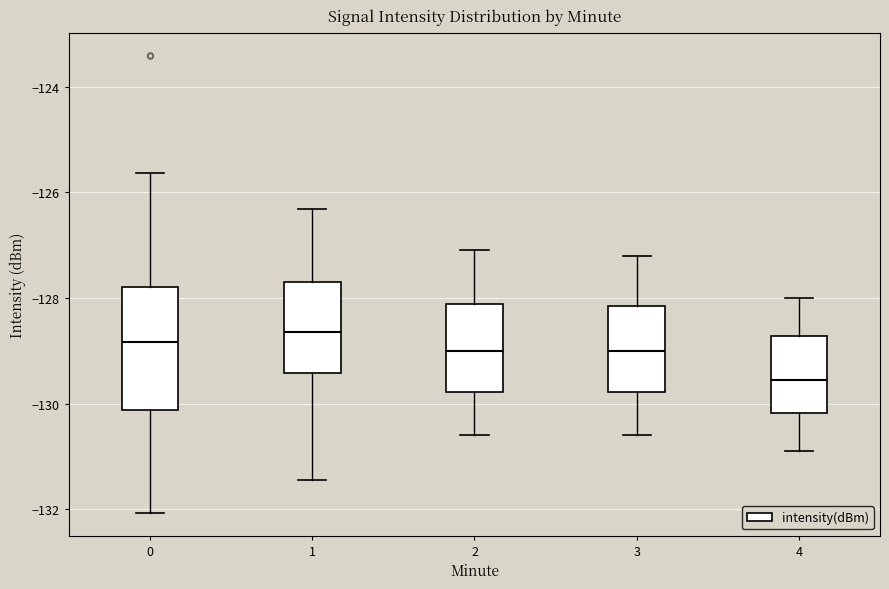

Which box is the tallest, from its lower edge to its upper edge?

0